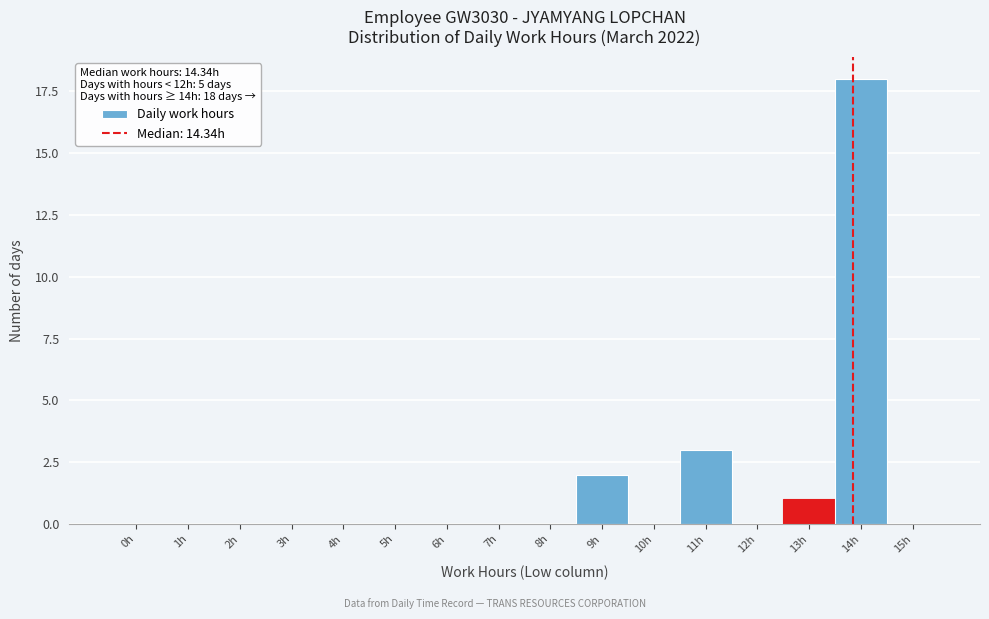

Reading right to left, what are all the values shown in this chart?

15h=0	14h=18	13h=1	12h=0	11h=3	10h=0	9h=2	8h=0	7h=0	6h=0	5h=0	4h=0	3h=0	2h=0	1h=0	0h=0